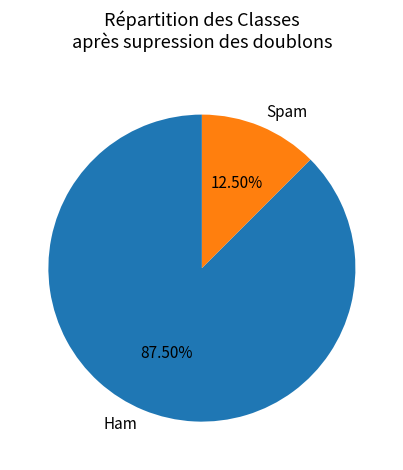

Rank the categories by value from highest to lowest.

Ham, Spam